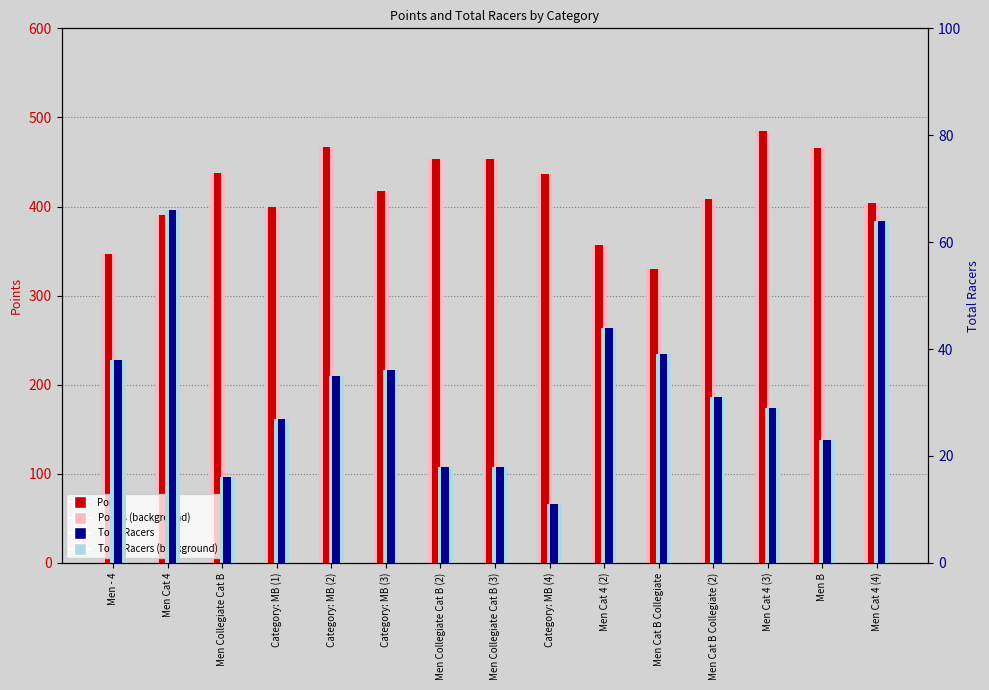

Reading right to left, extract all data points from this chart.

Points: 403.6	466.1	485.0	408.2	329.4	356.4	436.0	453.3	453.3	417.0	466.7	400.0	437.5	390.9	346.6
Points (background): 403.6	466.1	485.0	408.2	329.4	356.4	436.0	453.3	453.3	417.0	466.7	400.0	437.5	390.9	346.6
Total Racers: 64.0	23.0	29.0	31.0	39.0	44.0	11.0	18.0	18.0	36.0	35.0	27.0	16.0	66.0	38.0
Total Racers (background): 64.0	23.0	29.0	31.0	39.0	44.0	11.0	18.0	18.0	36.0	35.0	27.0	16.0	66.0	38.0